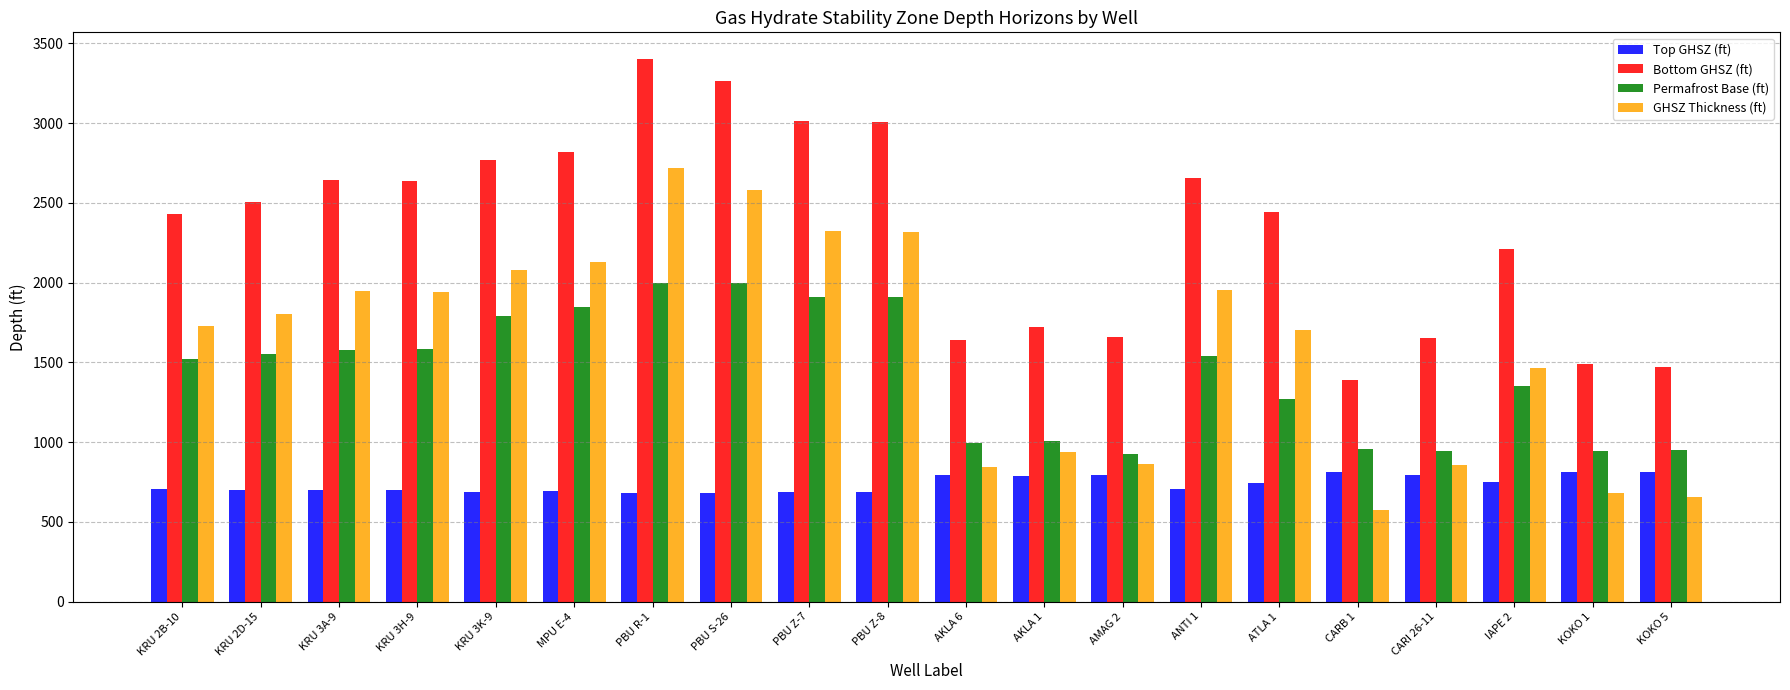

What is the label of the 7th bar from the left?

PBU R-1